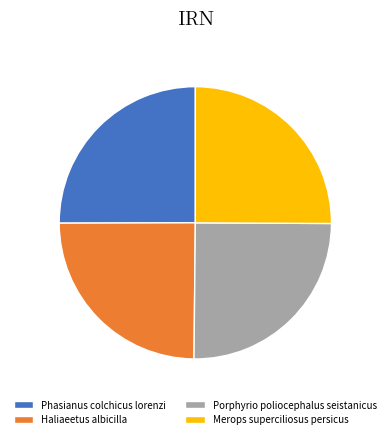

What is the ratio of the value at Merops superciliosus persicus to the value at Porphyrio poliocephalus seistanicus?

1.0